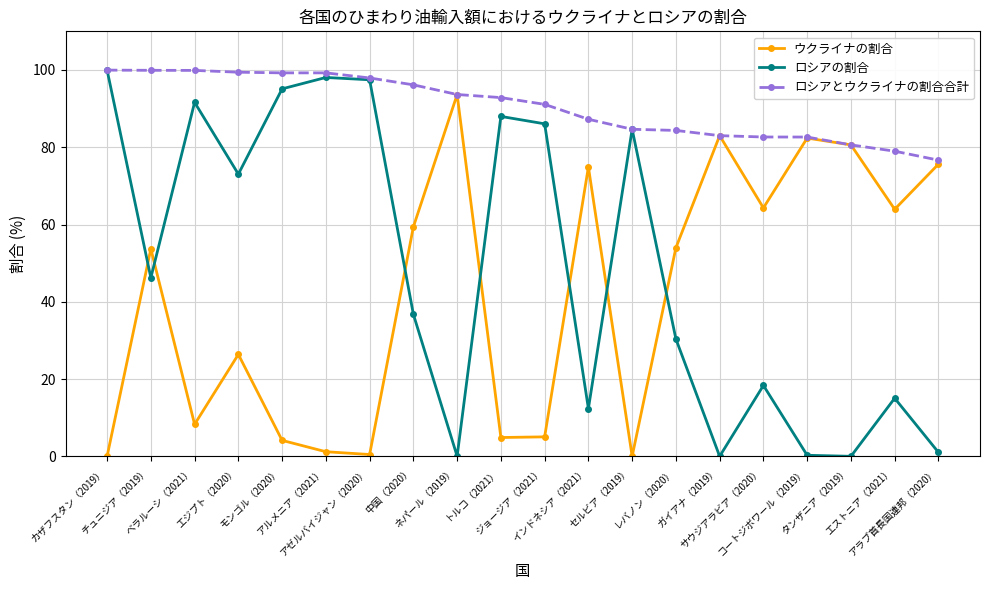

What position from the left is モンゴル（2020）?

5